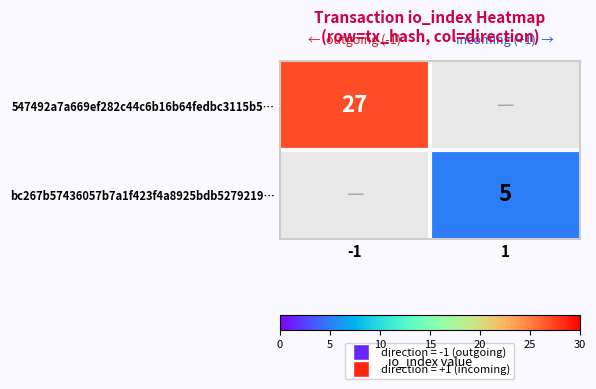

True or false: 547492a7a669ef282c44c6b16b64fedbc3115b5… has a value of 16 at -1.

False